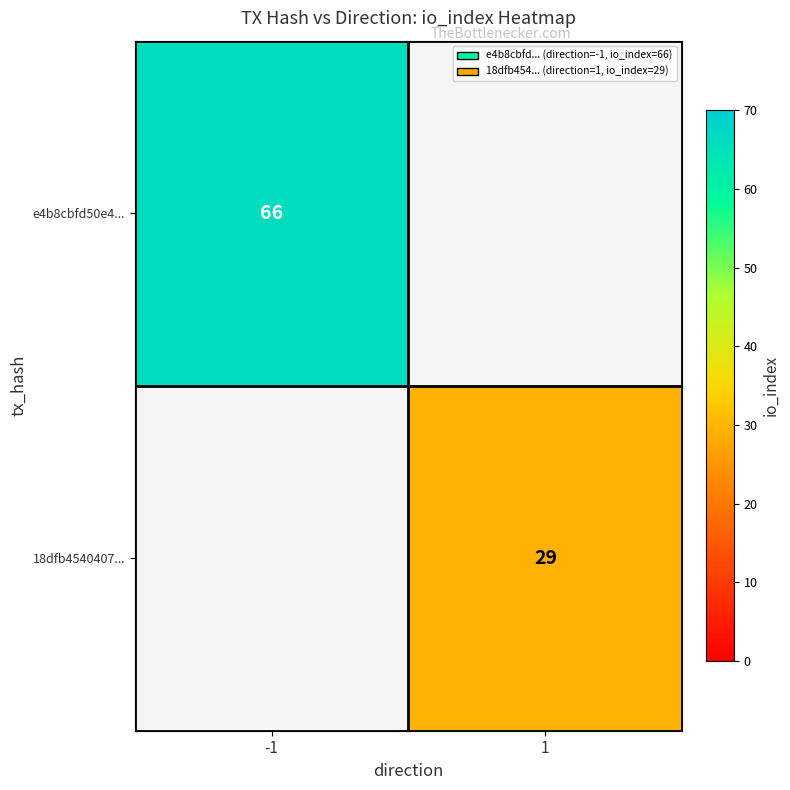

Is it true that 18dfb4540407... equals 44 at 1?

False